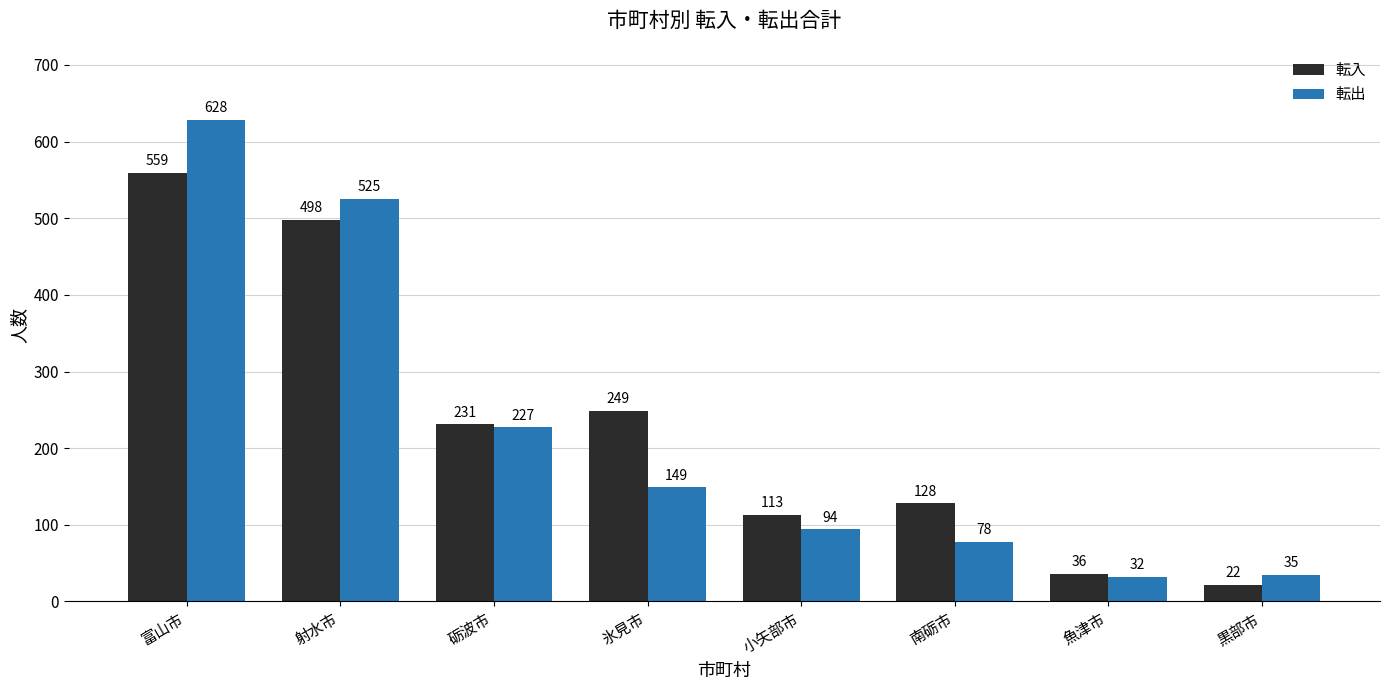

At which label is 転出 closest to 330?

砺波市